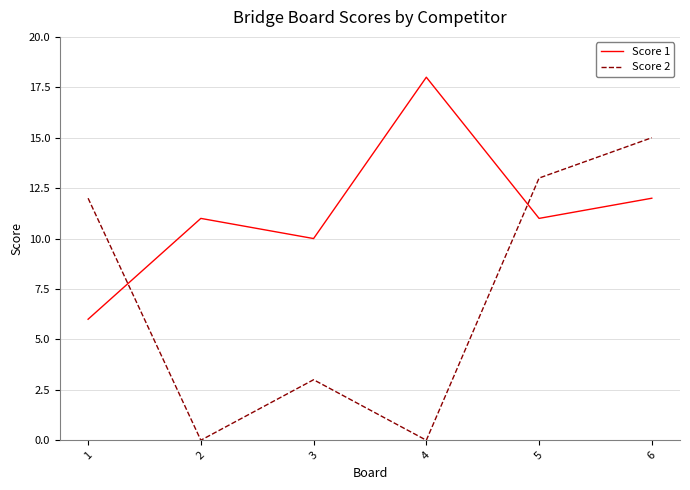

How many lines are shown in the chart?

2